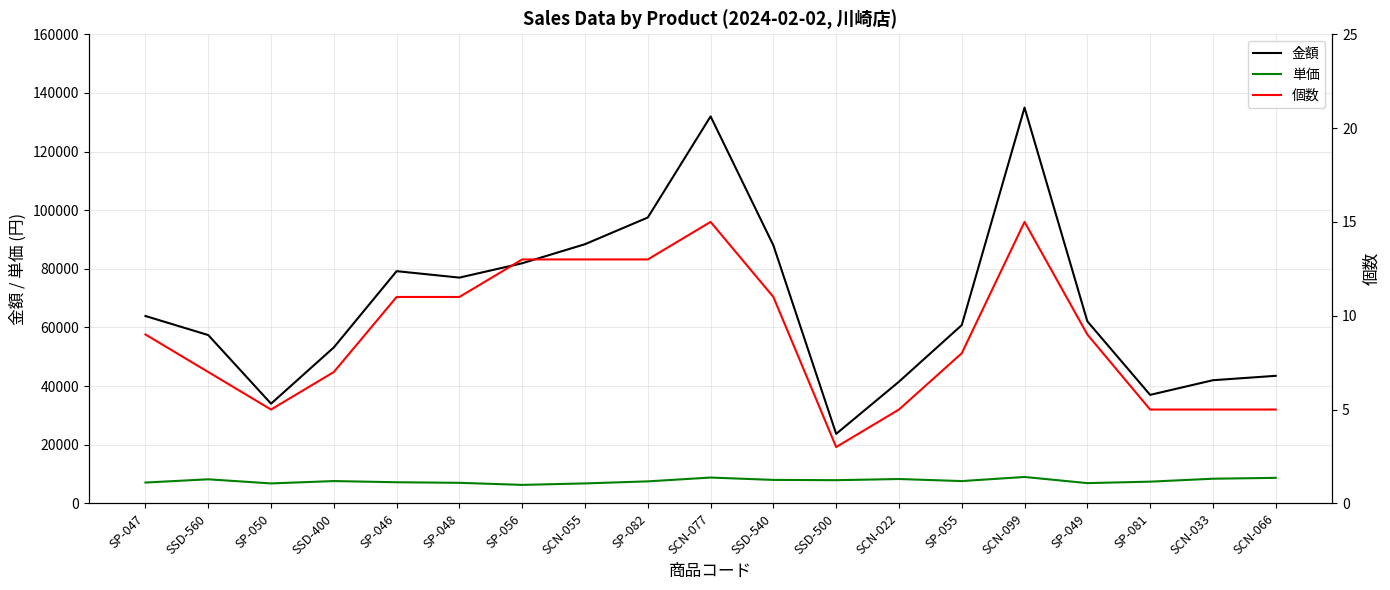

Where does the 金額 series first go above 62100?

SP-047